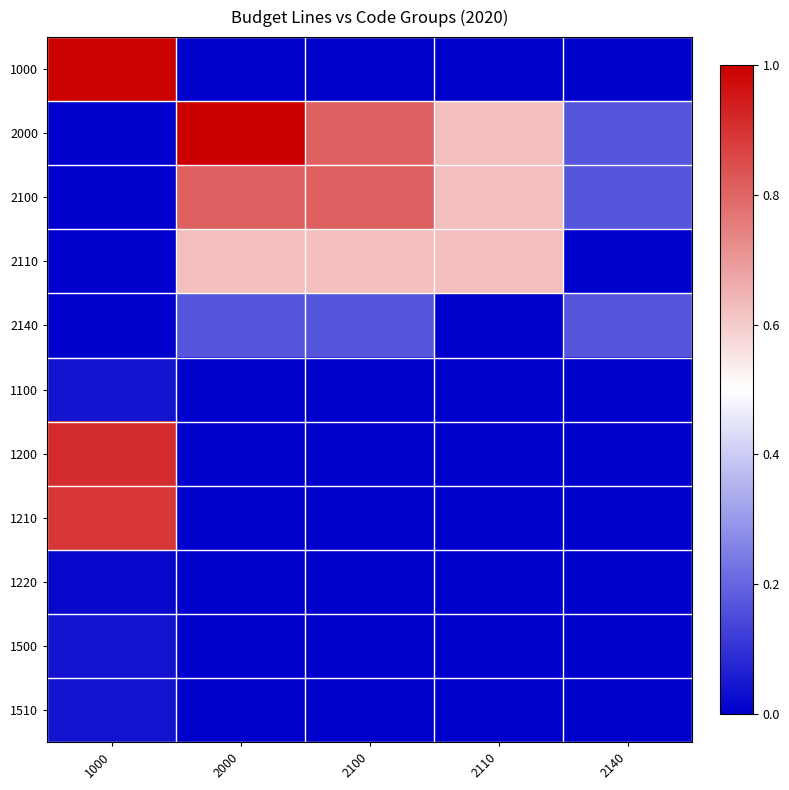

Between 1000 and 2110, which is larger?

1000